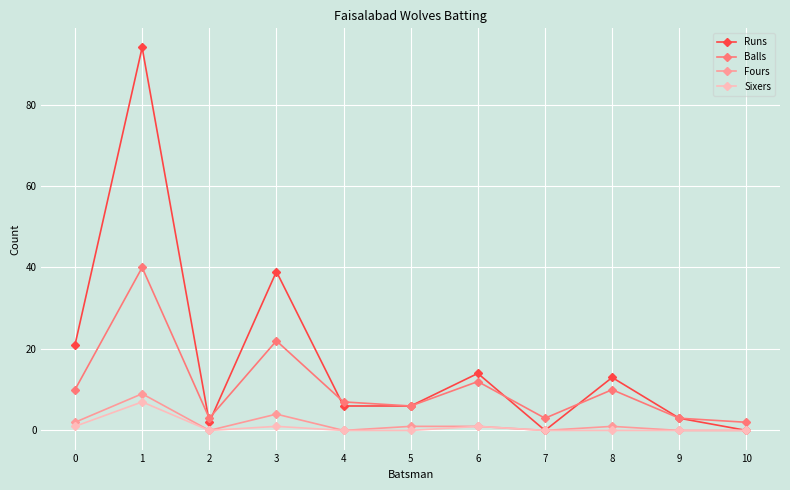

The value of Fours at 10 is -5. True or false?

False